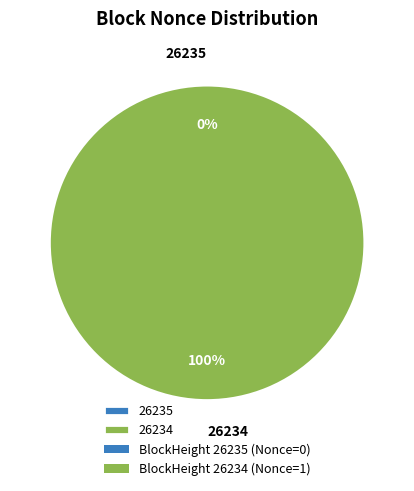

Do 26234 and 26235 together represent more than half of the pie?

Yes